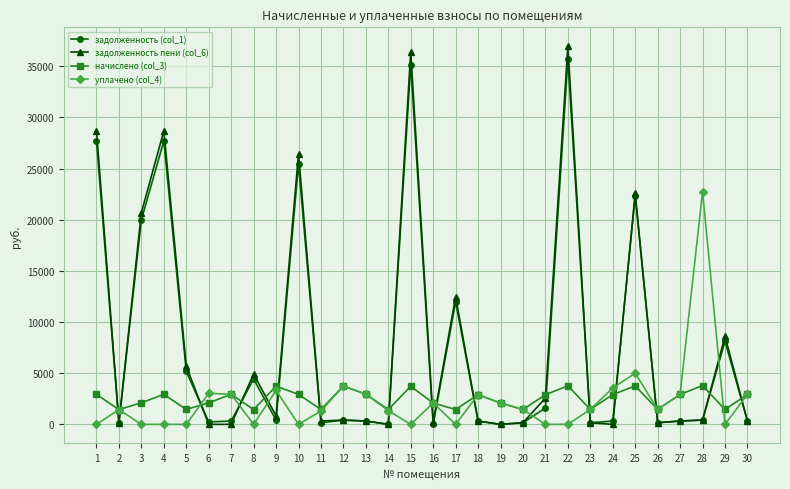

True or false: уплачено (col_4) has more than 1 points higher than both neighbors.

True